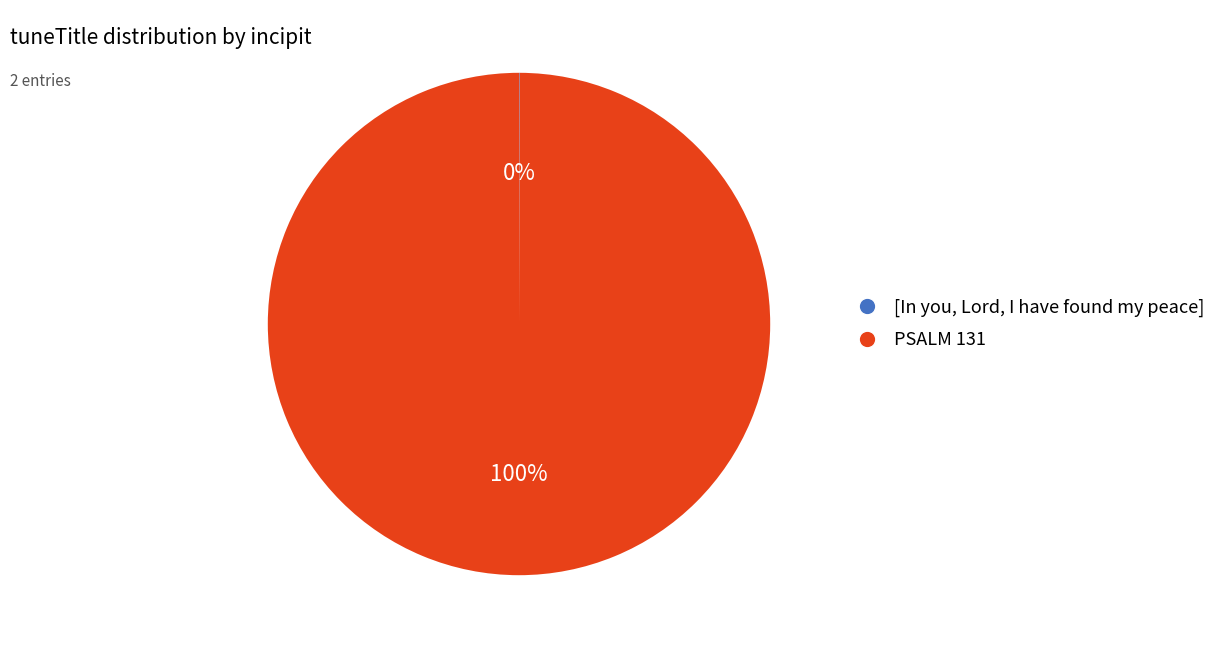

Is there any slice that represents more than half of the pie?

Yes